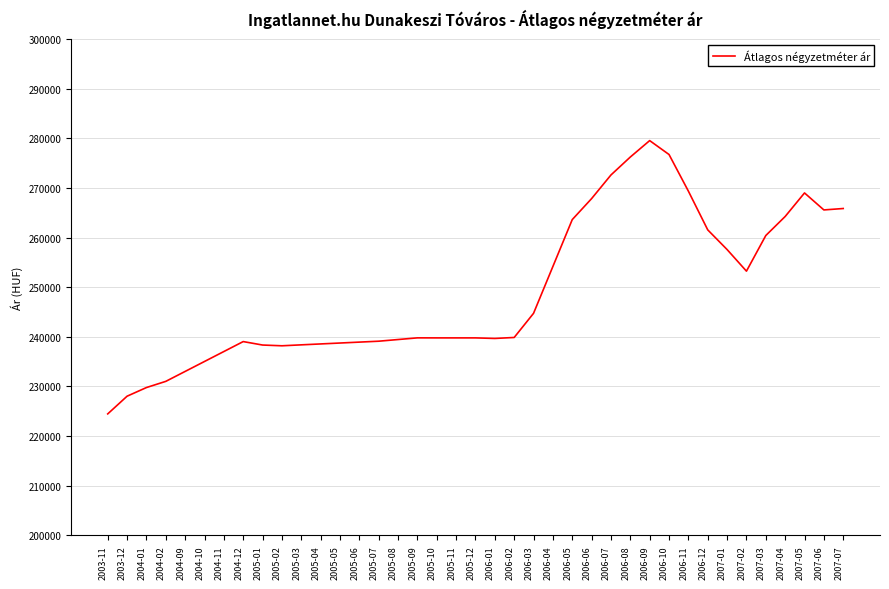

What is the sum of all values?

9708415